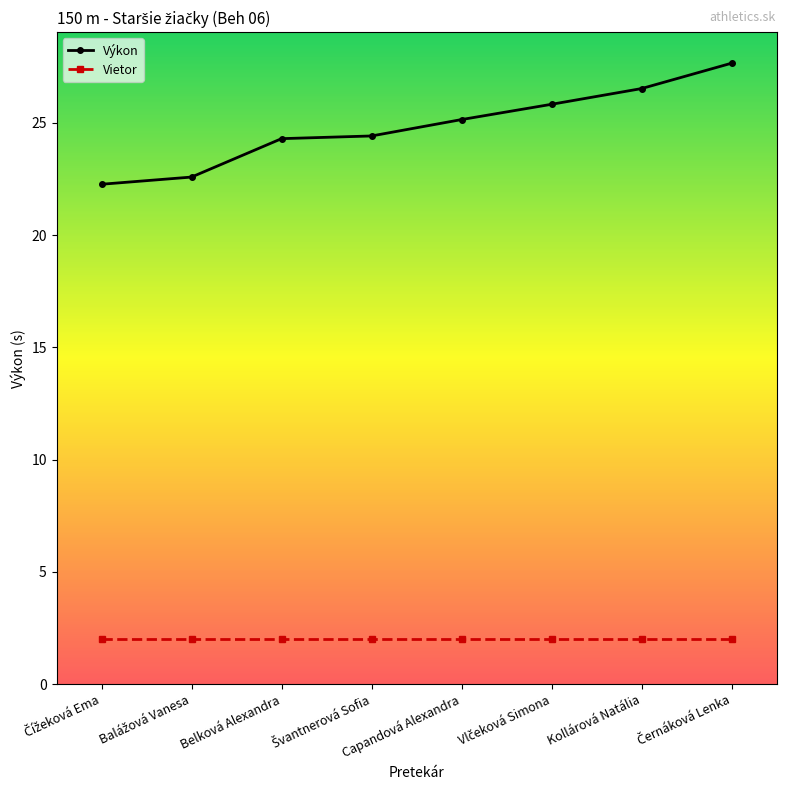

At how many categories does at least one series exceed 16?

8